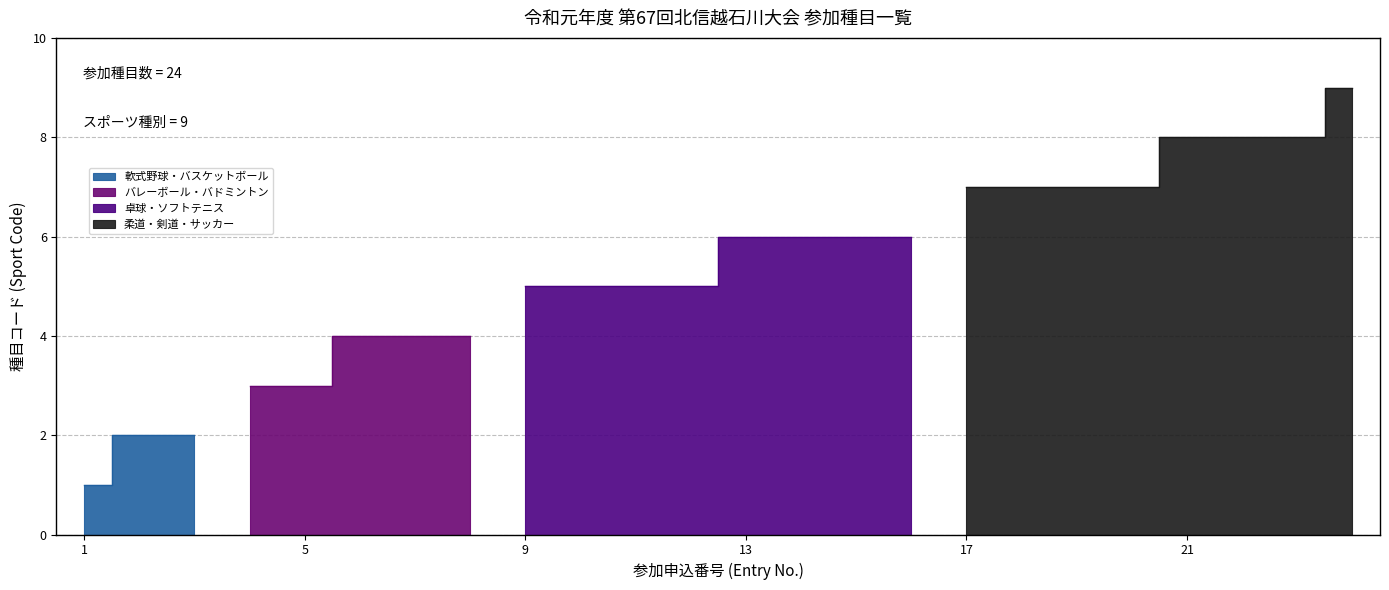

Is it true that the value at 2 is 1?

False